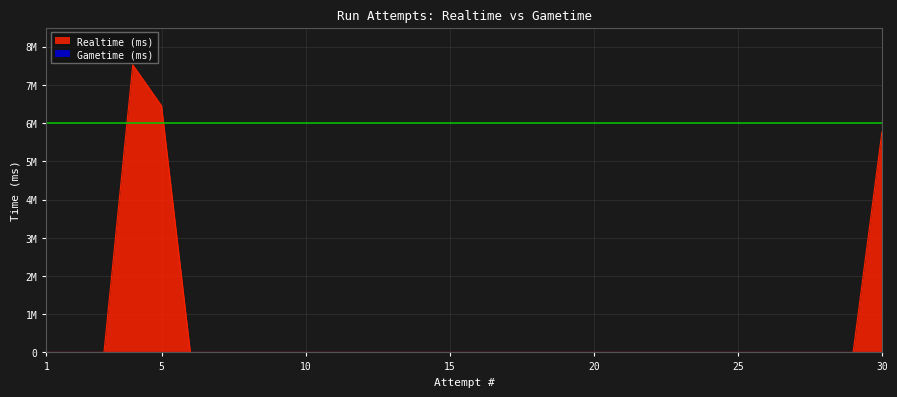

Which label corresponds to the smallest value in the chart?

1